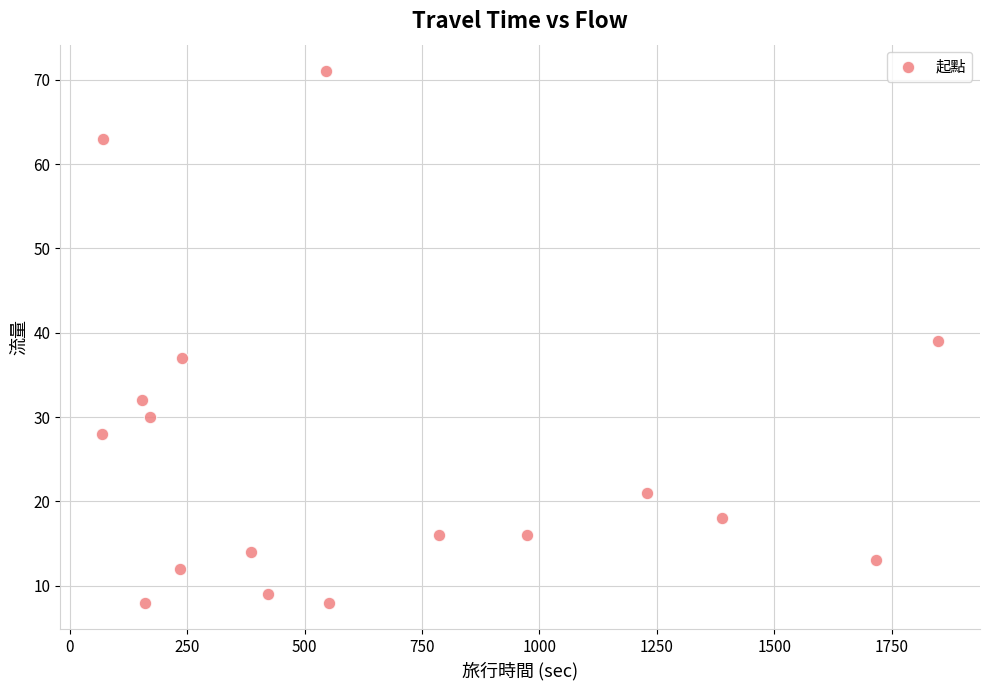

What is the range of Y values (max minus min)?

63